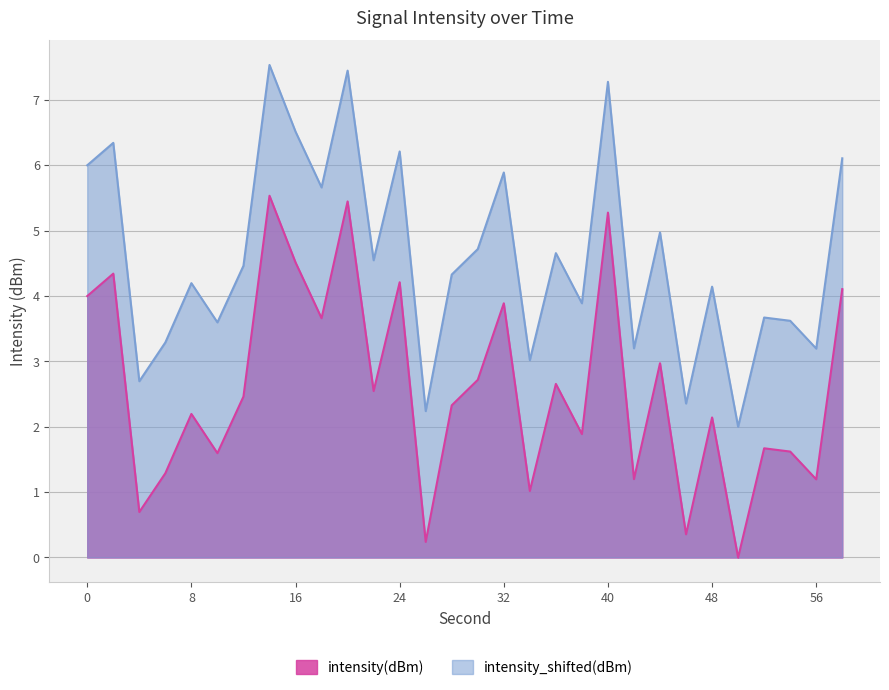

Is it true that intensity_shifted(dBm) equals 3.9 at 38?

True